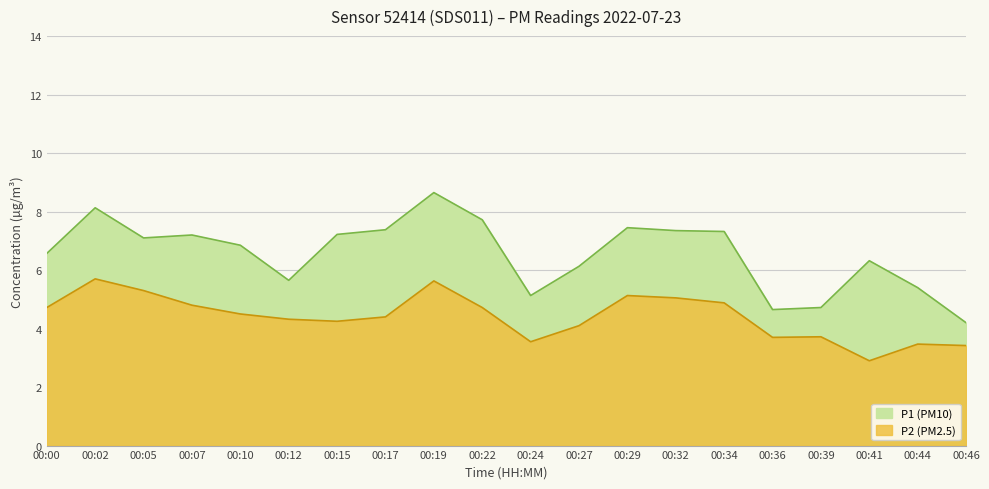

Where is the first local minimum for P2?

00:15